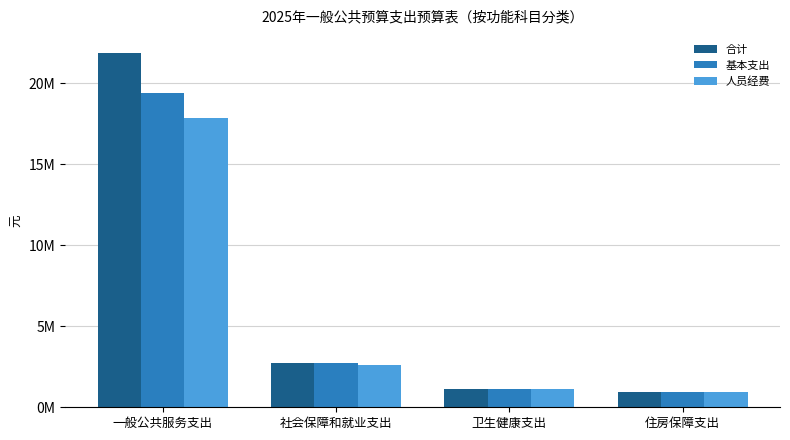

Reading right to left, list all the values displayed in this chart.

合计: 住房保障支出=942216.0	卫生健康支出=1137241.6	社会保障和就业支出=2755441.2	一般公共服务支出=21880631.4
基本支出: 住房保障支出=942216.0	卫生健康支出=1137241.6	社会保障和就业支出=2755441.2	一般公共服务支出=19380631.4
人员经费: 住房保障支出=942216.0	卫生健康支出=1137241.6	社会保障和就业支出=2597441.2	一般公共服务支出=17832549.4